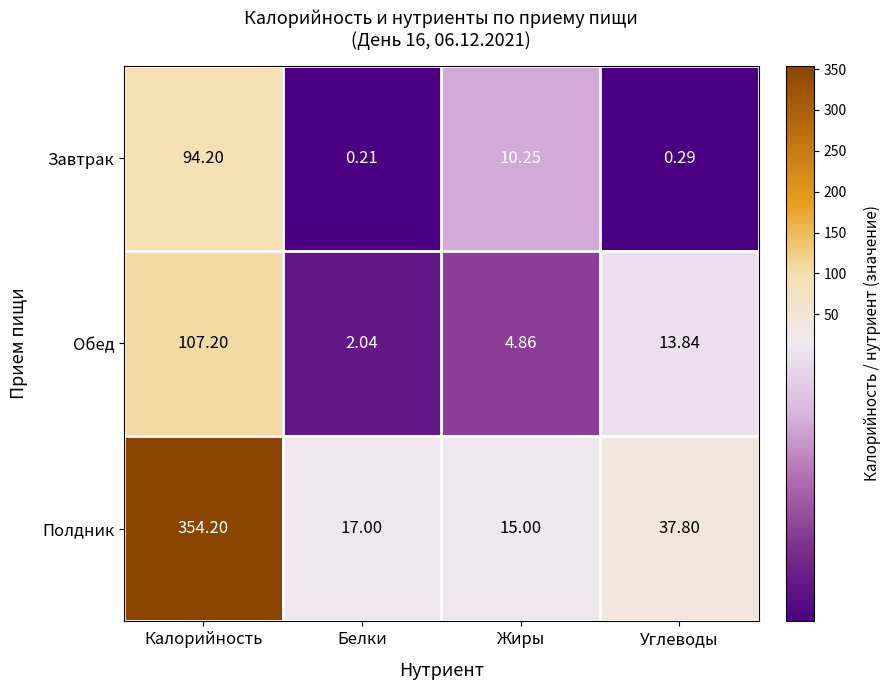

Is the value of Завтрак at Углеводы greater than the value of Обед at Калорийность?

No